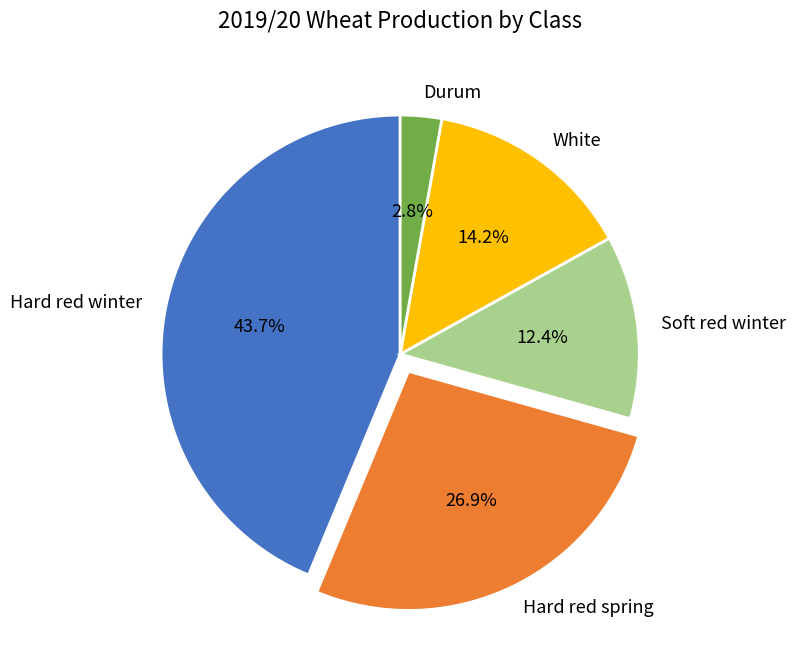

To the nearest percent, what is the combined percentage of Hard red spring and Durum?

30%